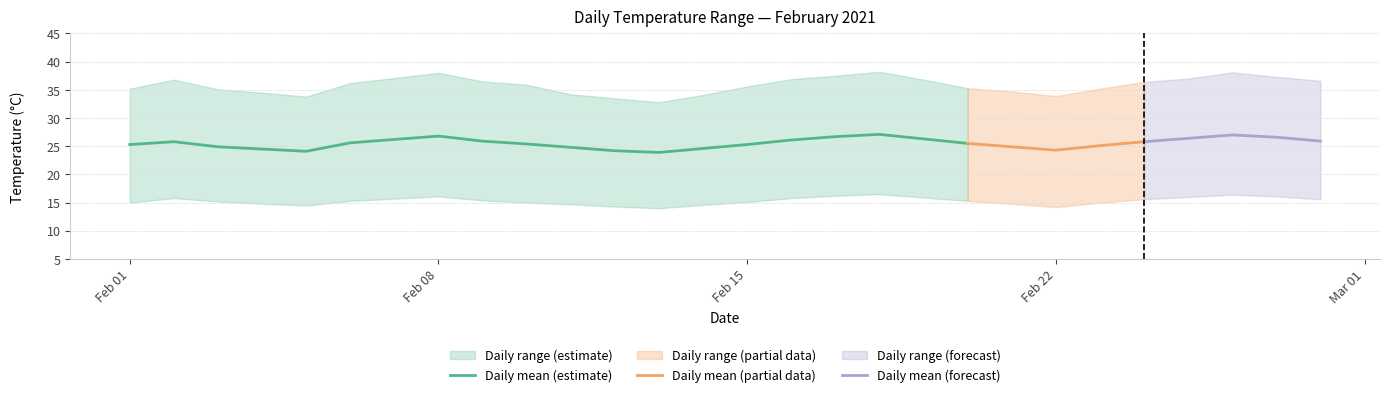

At which label does daily_max first exceed 36?

1